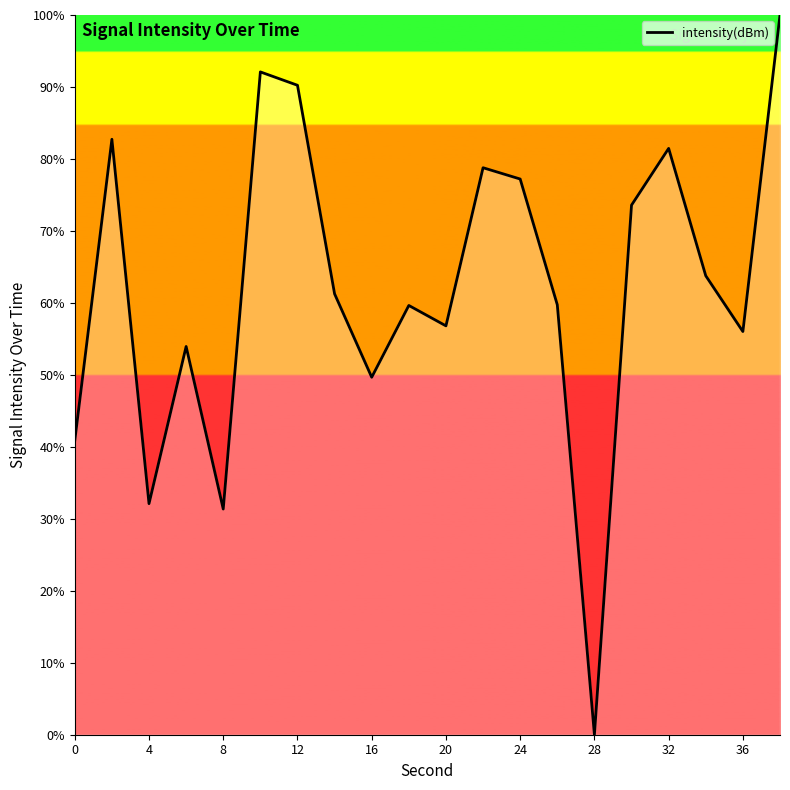

What is the maximum value shown in the chart?

100.0